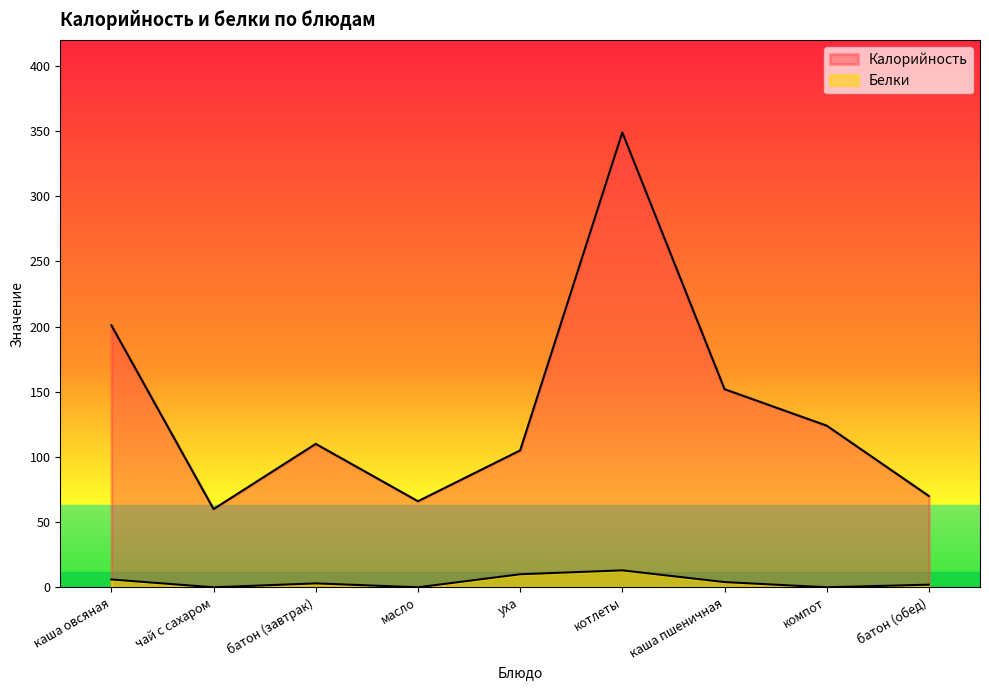

True or false: Белки and Калорийность cross at least once.

False